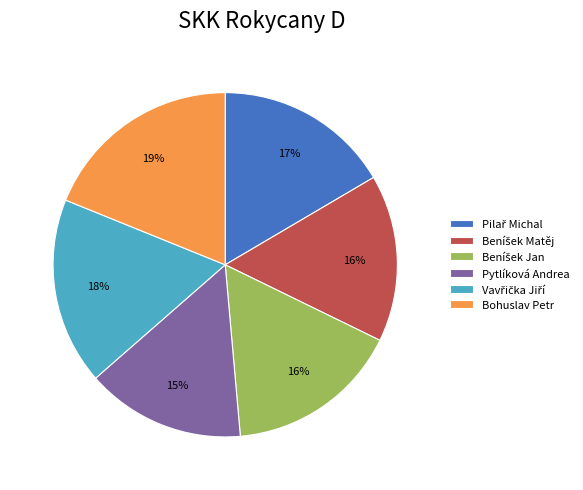

Is there any slice that represents more than half of the pie?

No